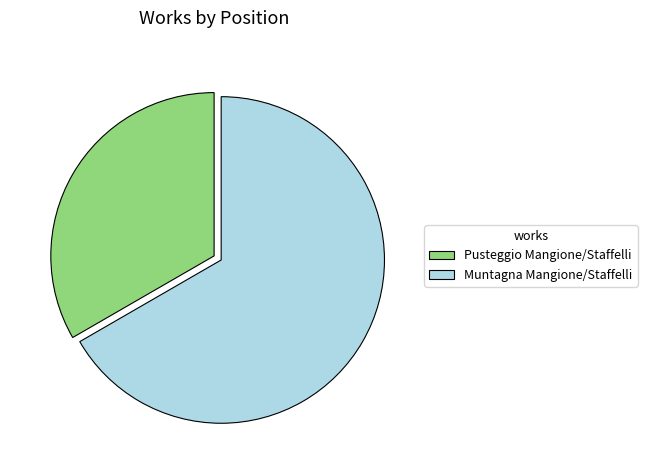

Which category accounts for the majority?

Muntagna Mangione/Staffelli